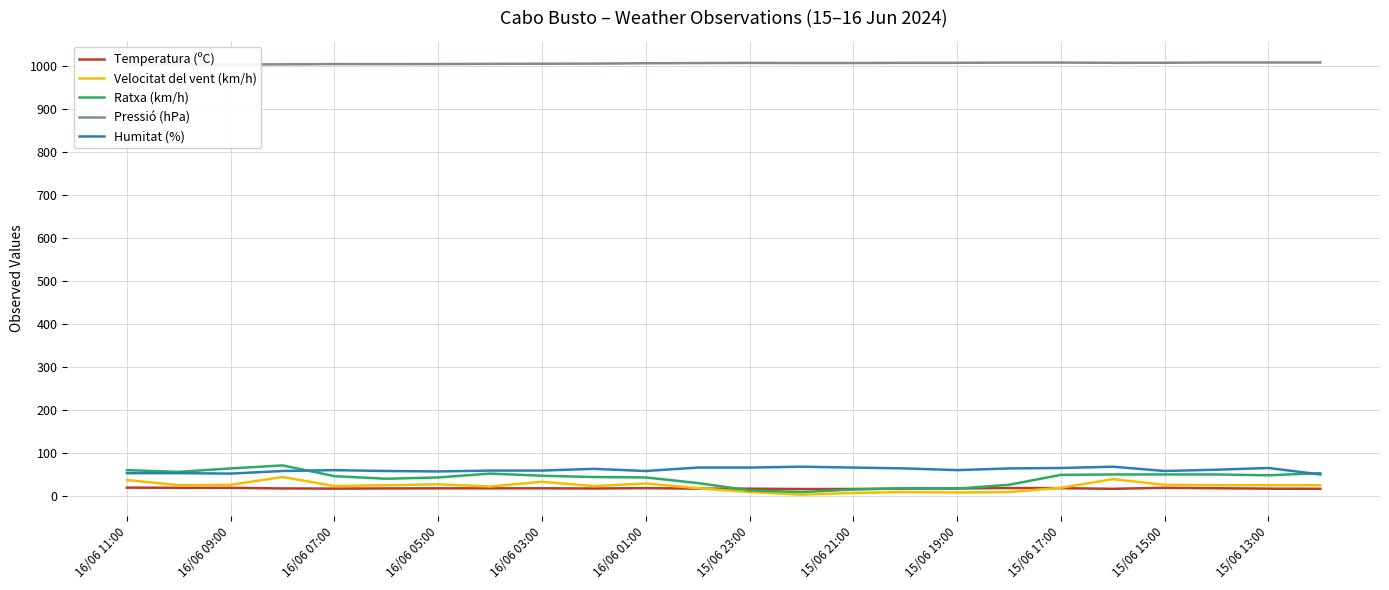

True or false: Humitat (%) and Temperatura (ºC) intersect in this chart.

False